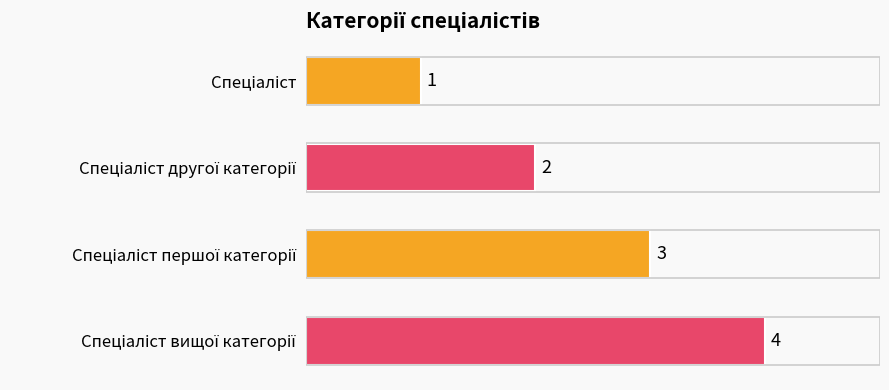

How many distinct data groups are displayed?

1